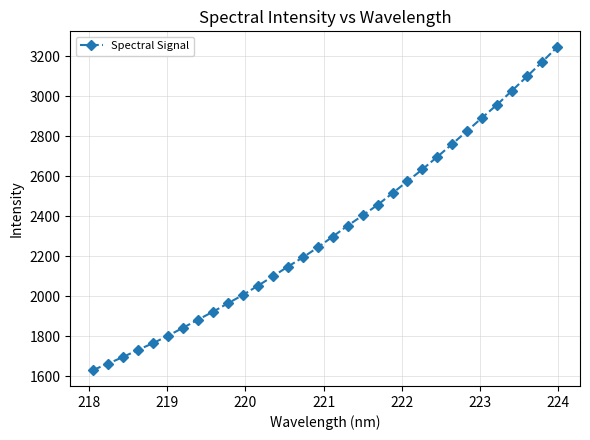

What is the difference between the second highest and minimum values?

1540.6